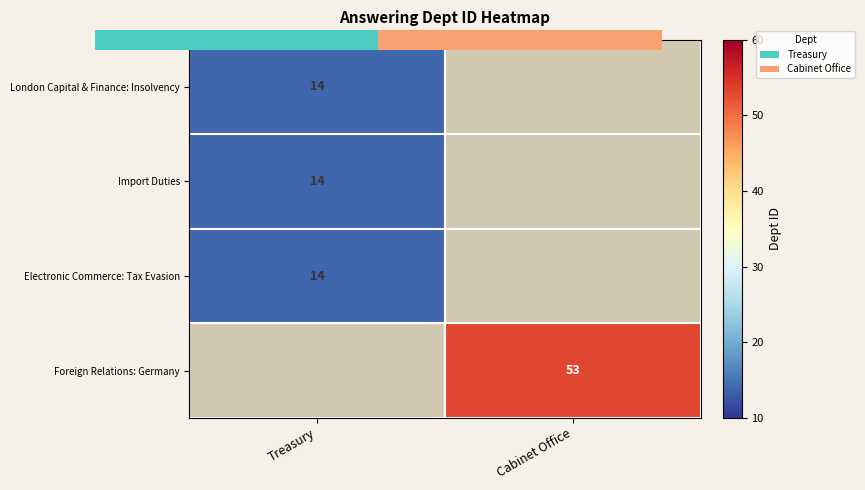

Read the London Capital & Finance: Insolvency value at Treasury.

14.0